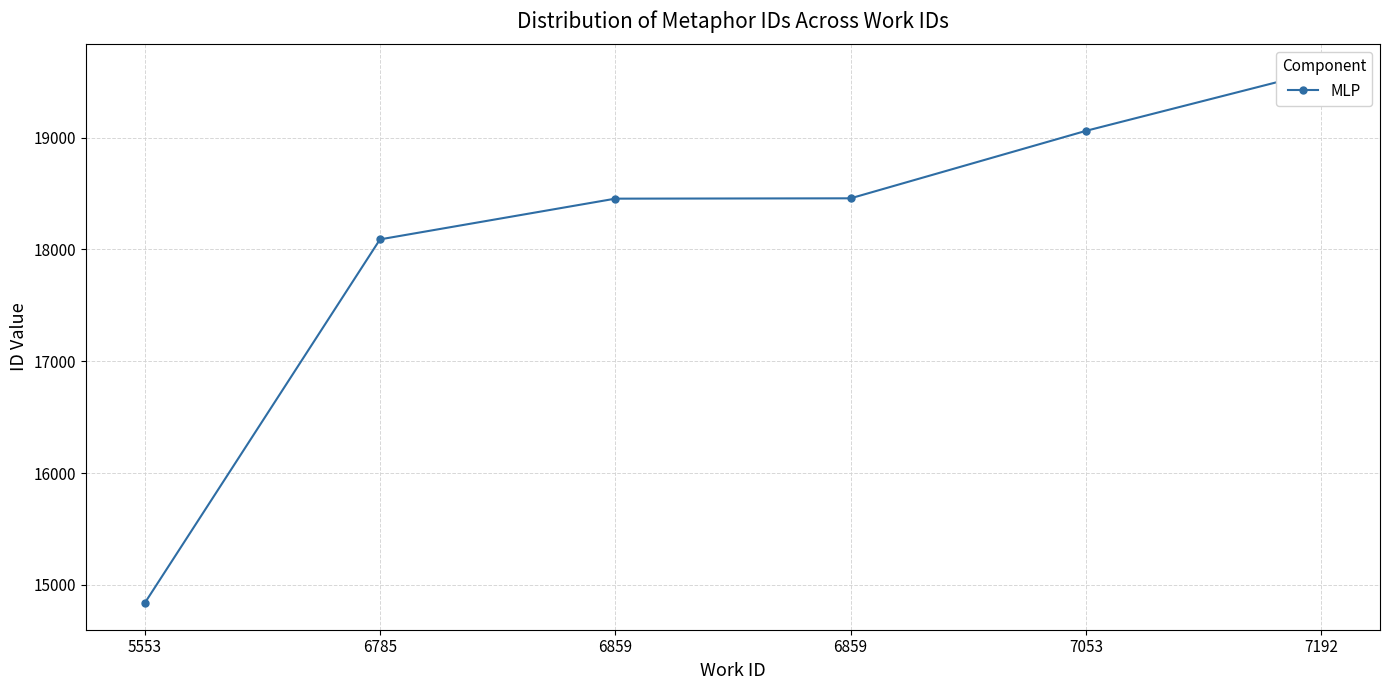

What is the sum of the values at 7053 and 7192?

38656